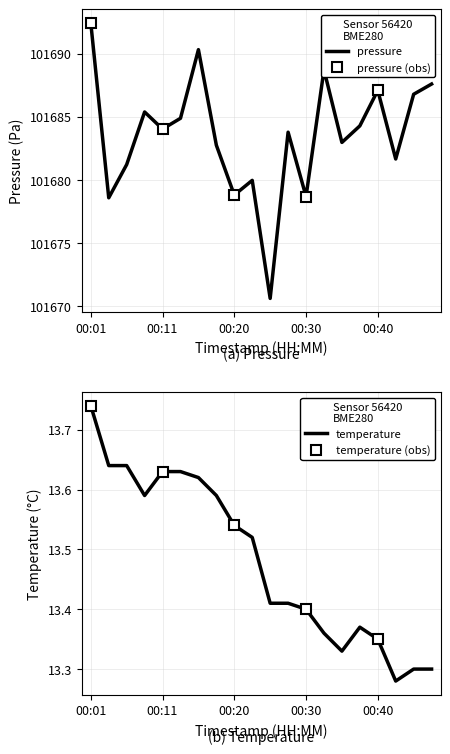

How many interior local peaks does the pressure series have?

6